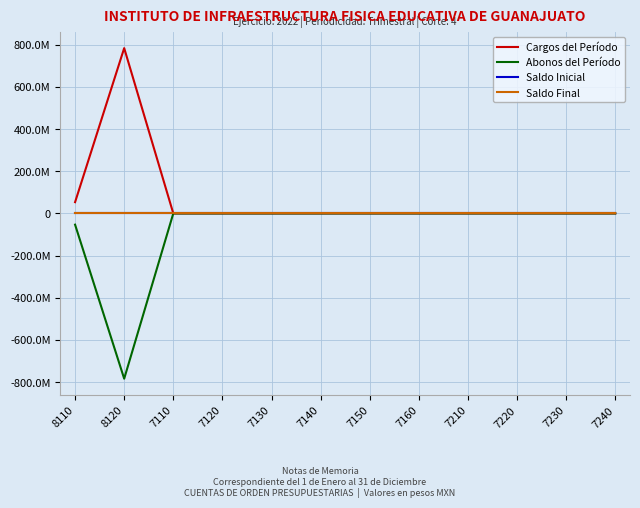

Is this an area chart (filled region under the line)?

No